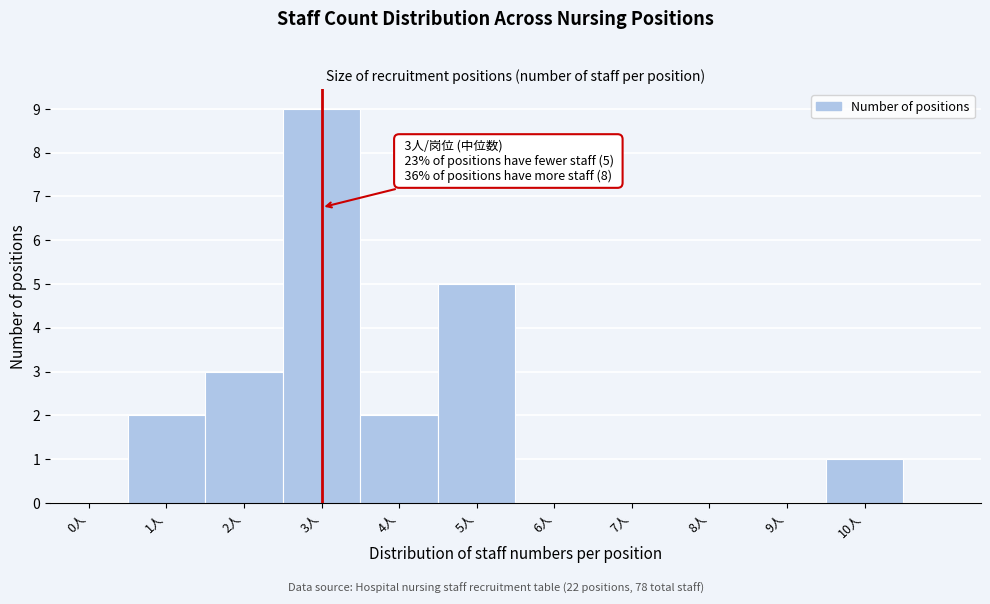

Reading right to left, extract all data points from this chart.

10人=1	9人=0	8人=0	7人=0	6人=0	5人=5	4人=2	3人=9	2人=3	1人=2	0人=0